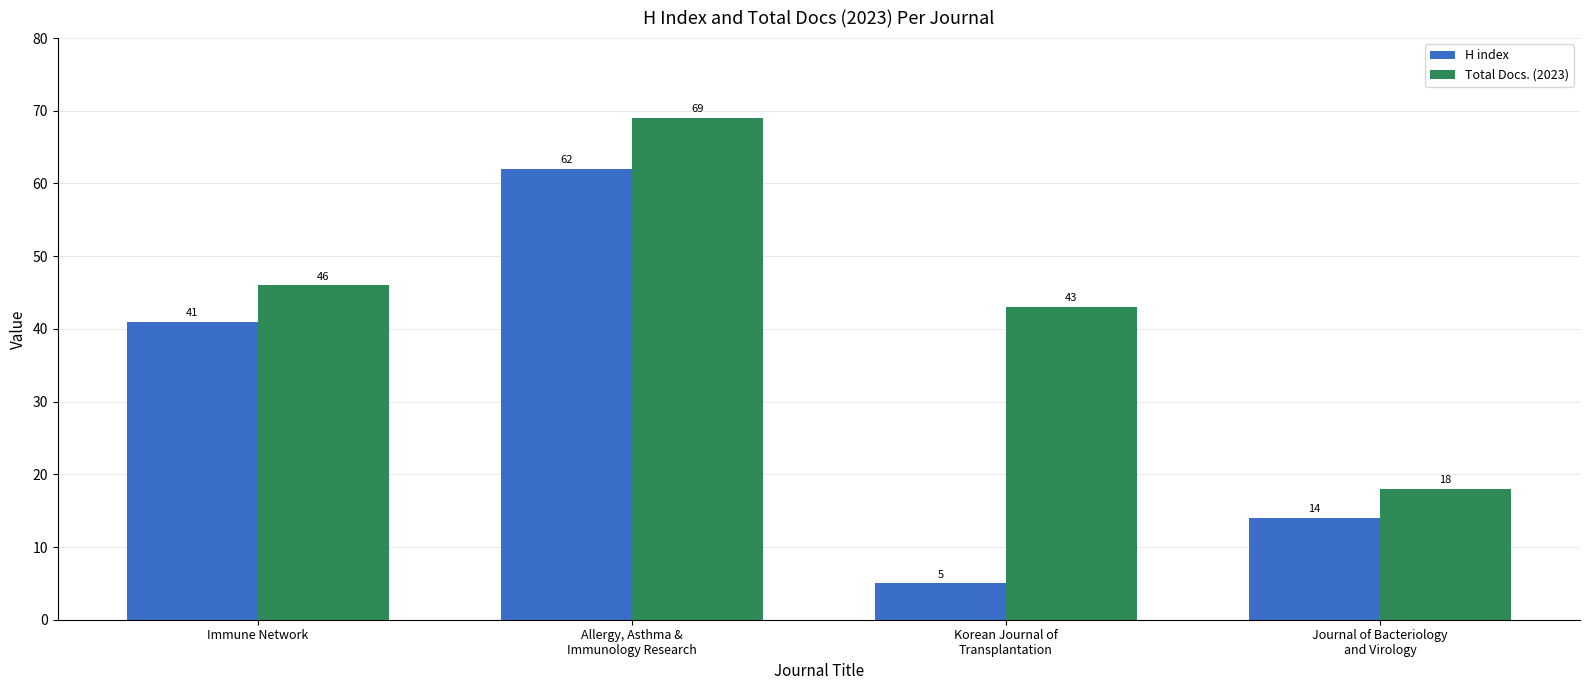

Between Allergy, Asthma &
Immunology Research and Journal of Bacteriology
and Virology, which series saw the biggest shift?

Total Docs. (2023)